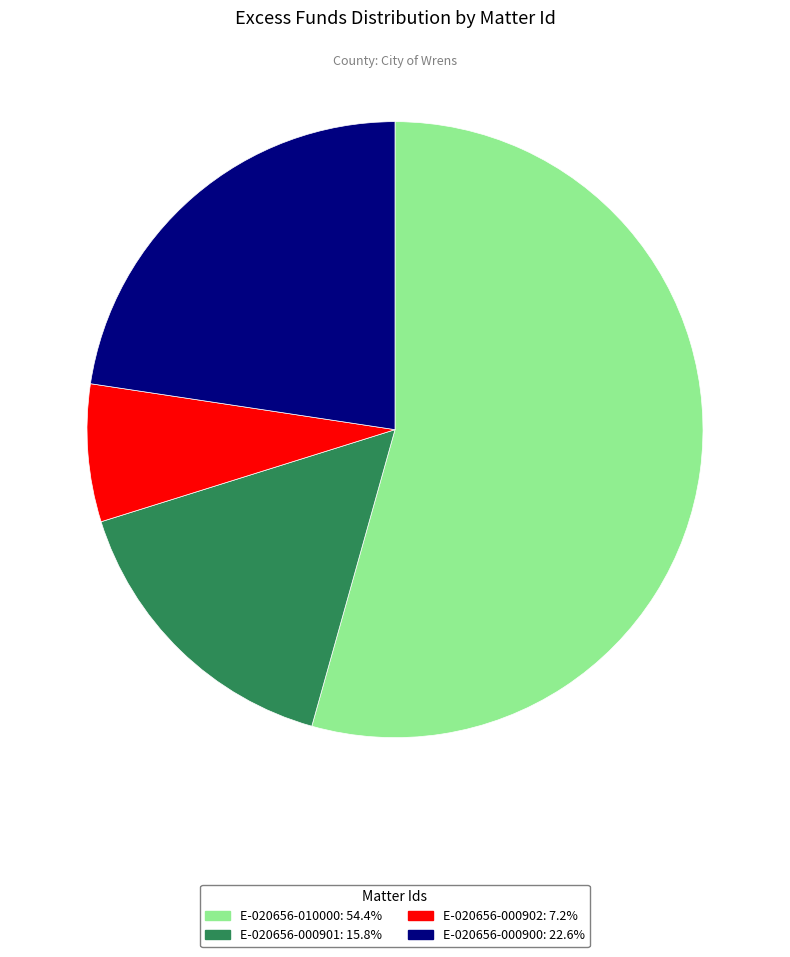

How many slices are in this pie chart?

4